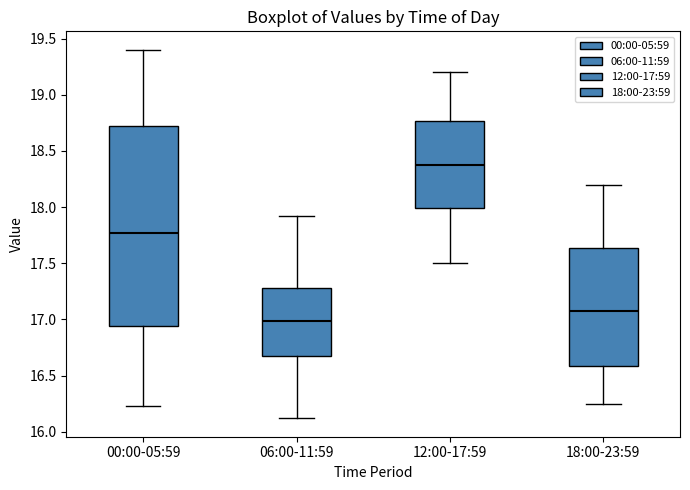

Reading left to right, transcribe this box plot: for each box, give where its median line is, the range the box spans, and where its two whiskers end, as read against the y-axis. The values are not printed on the chart, so give them approximately, as read against the axis.

00:00-05:59: median 17.75, box 16.95 to 18.75, whiskers 16.25 to 19.40
06:00-11:59: median 17.00, box 16.70 to 17.30, whiskers 16.10 to 17.90
12:00-17:59: median 18.40, box 18.00 to 18.75, whiskers 17.50 to 19.20
18:00-23:59: median 17.10, box 16.60 to 17.65, whiskers 16.25 to 18.20